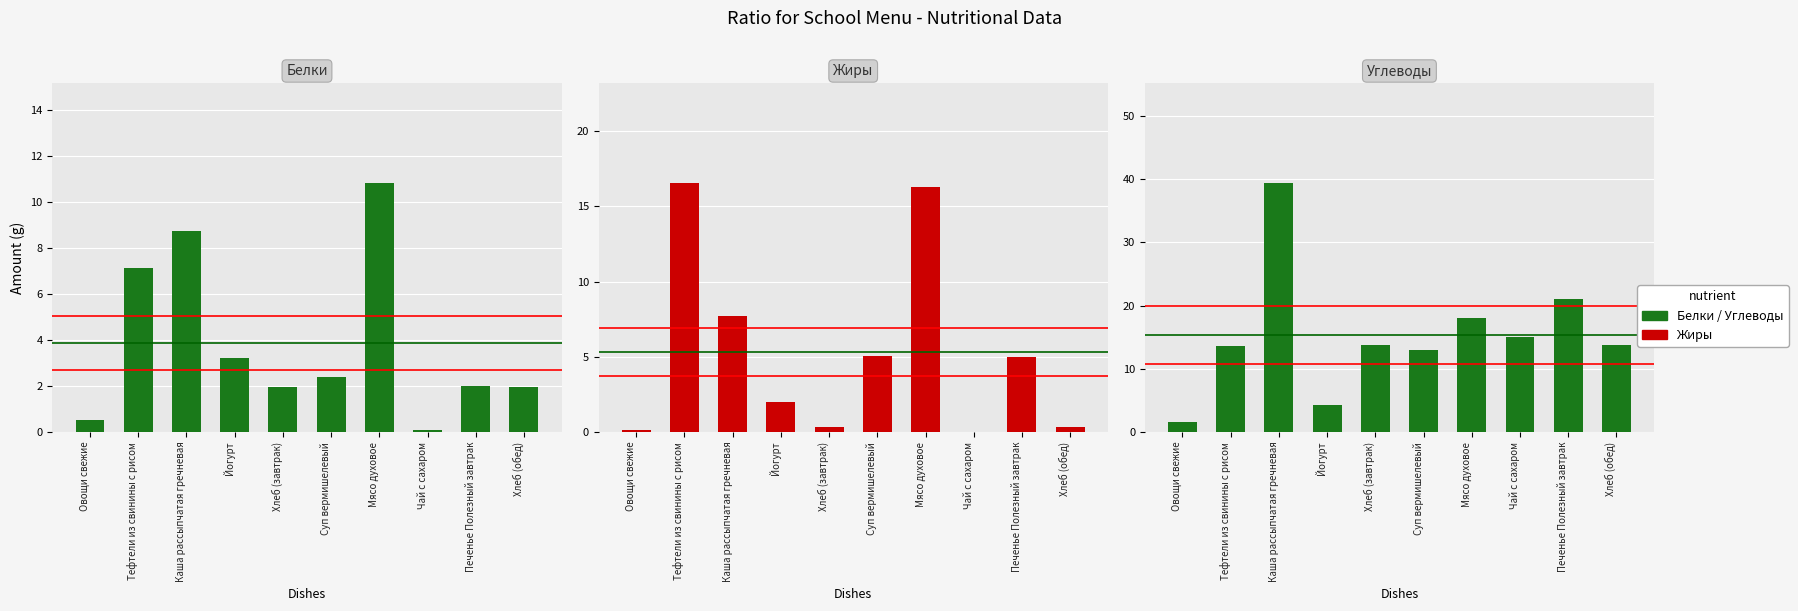

How many bars are there in each group?

3